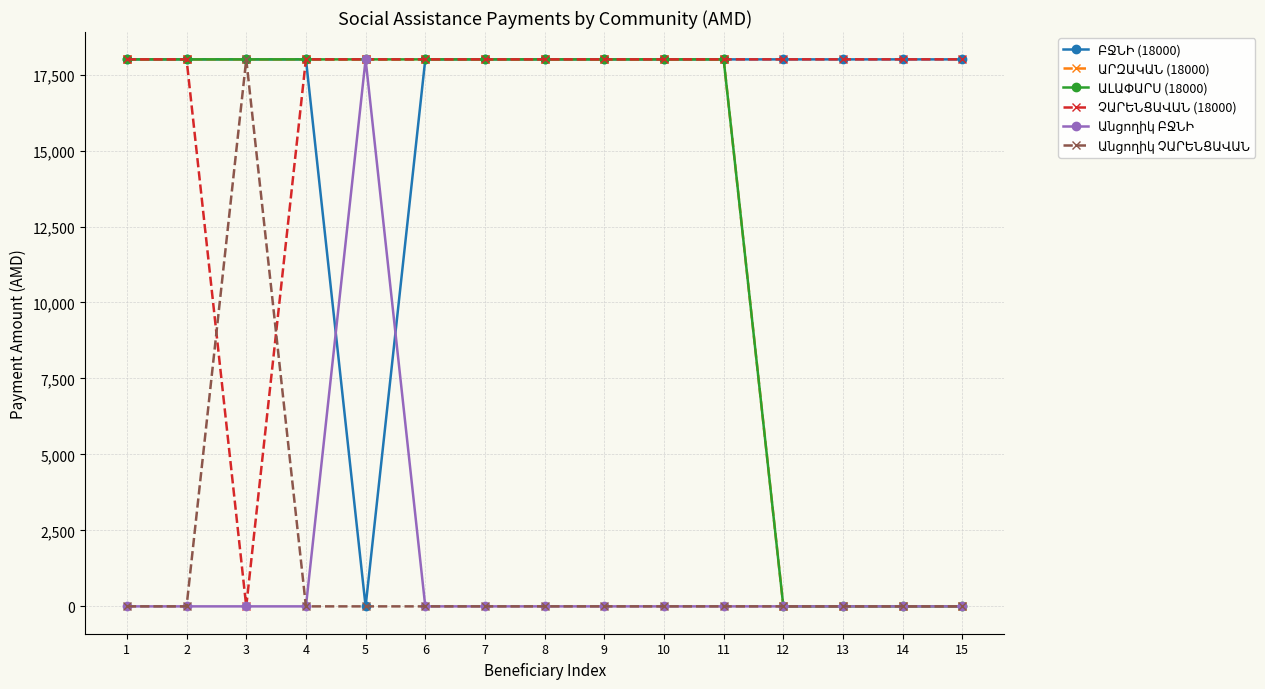

Between 14 and 3, which is larger?

14